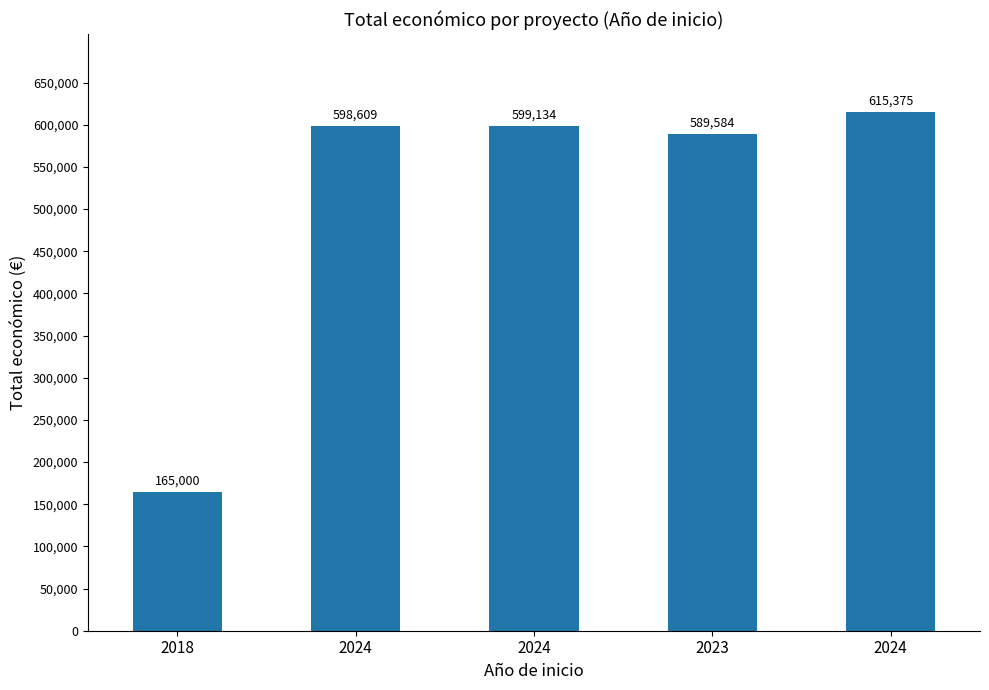

Reading left to right, what are all the values shown in this chart?

165000	598609	599134	589584	615375